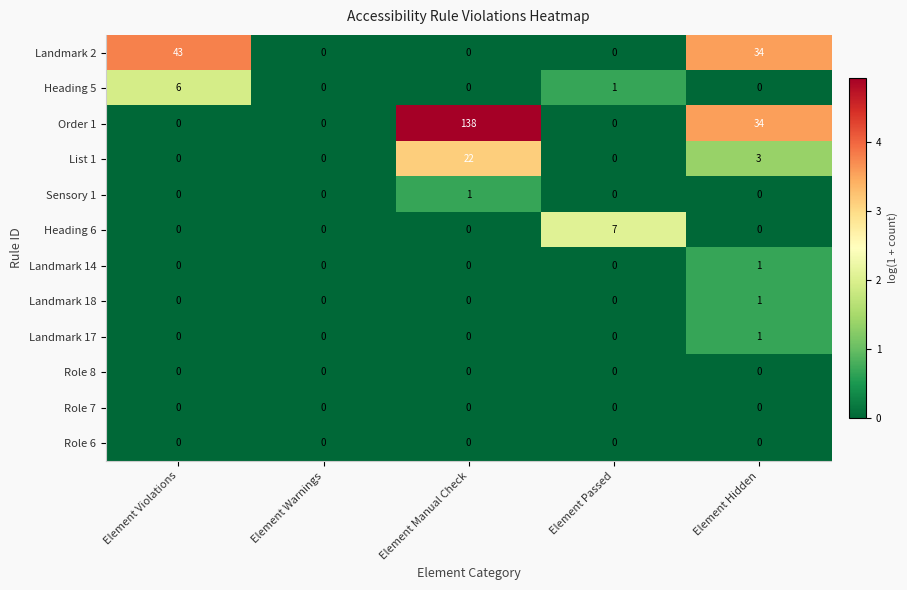

What is the total value across all series at Element Manual Check?

161